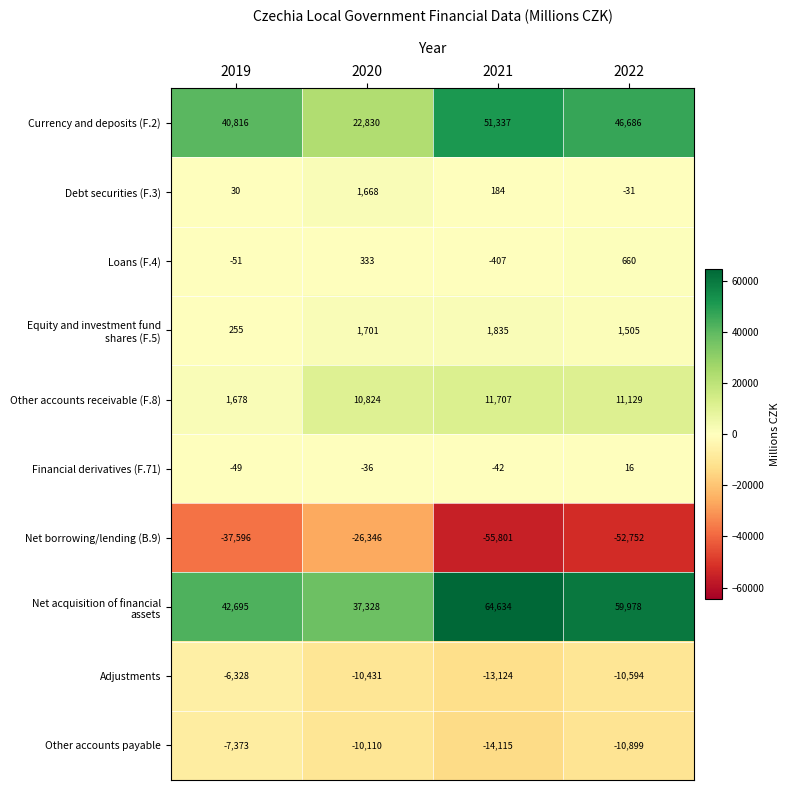

What is the difference between the maximum and second lowest values in the Currency and deposits (F.2) series?

10521